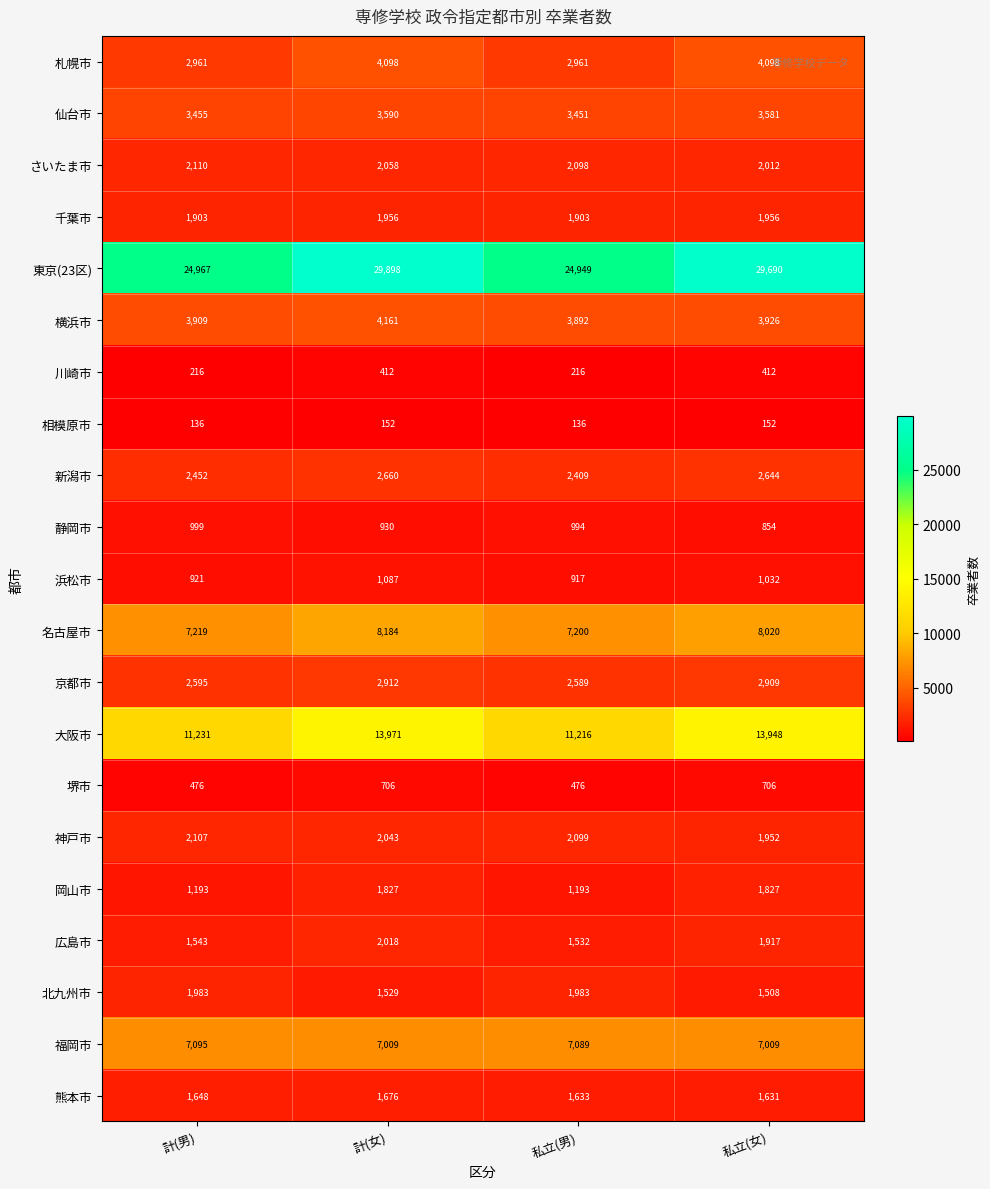

At how many categories does at least one series exceed 19558?

4